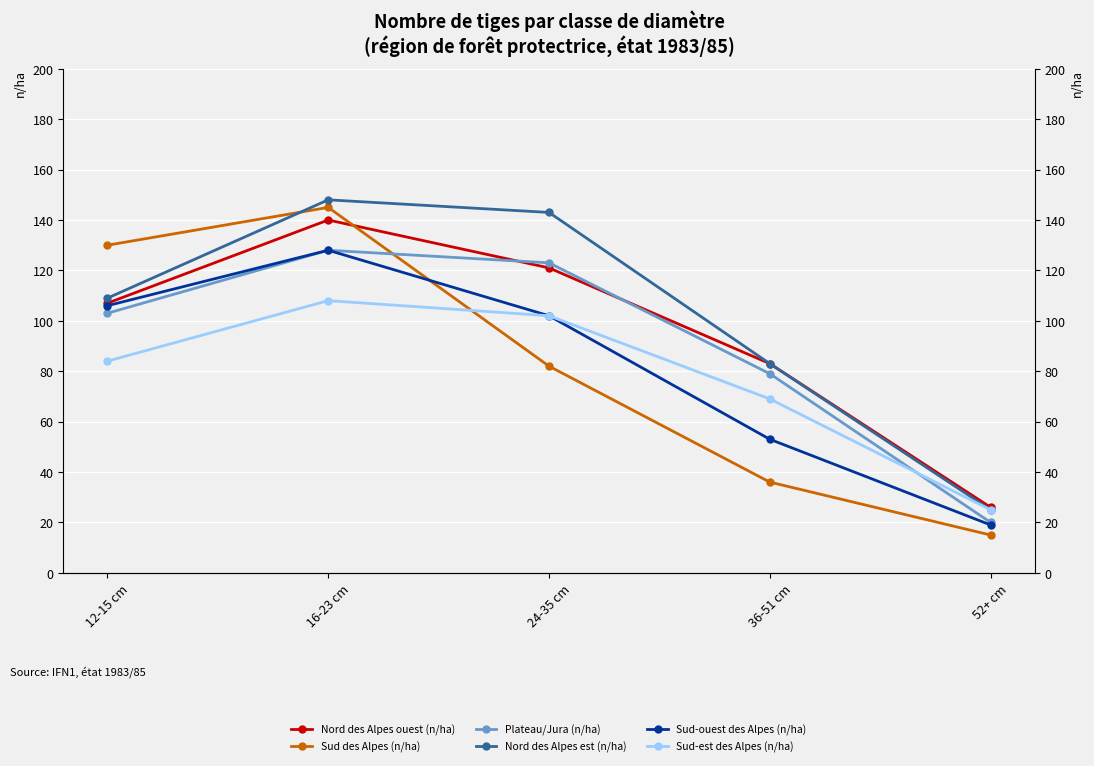

What position from the left is 12-15 cm?

1